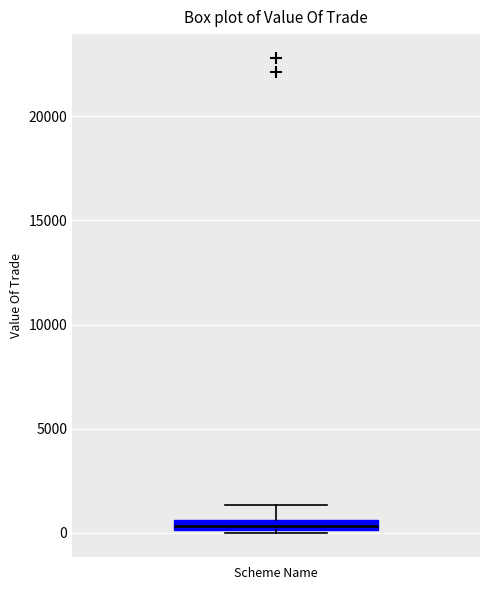

Where is the upper edge of the box on the y-axis? The values are not printed on the chart, so give them approximately, as read against the axis.

500